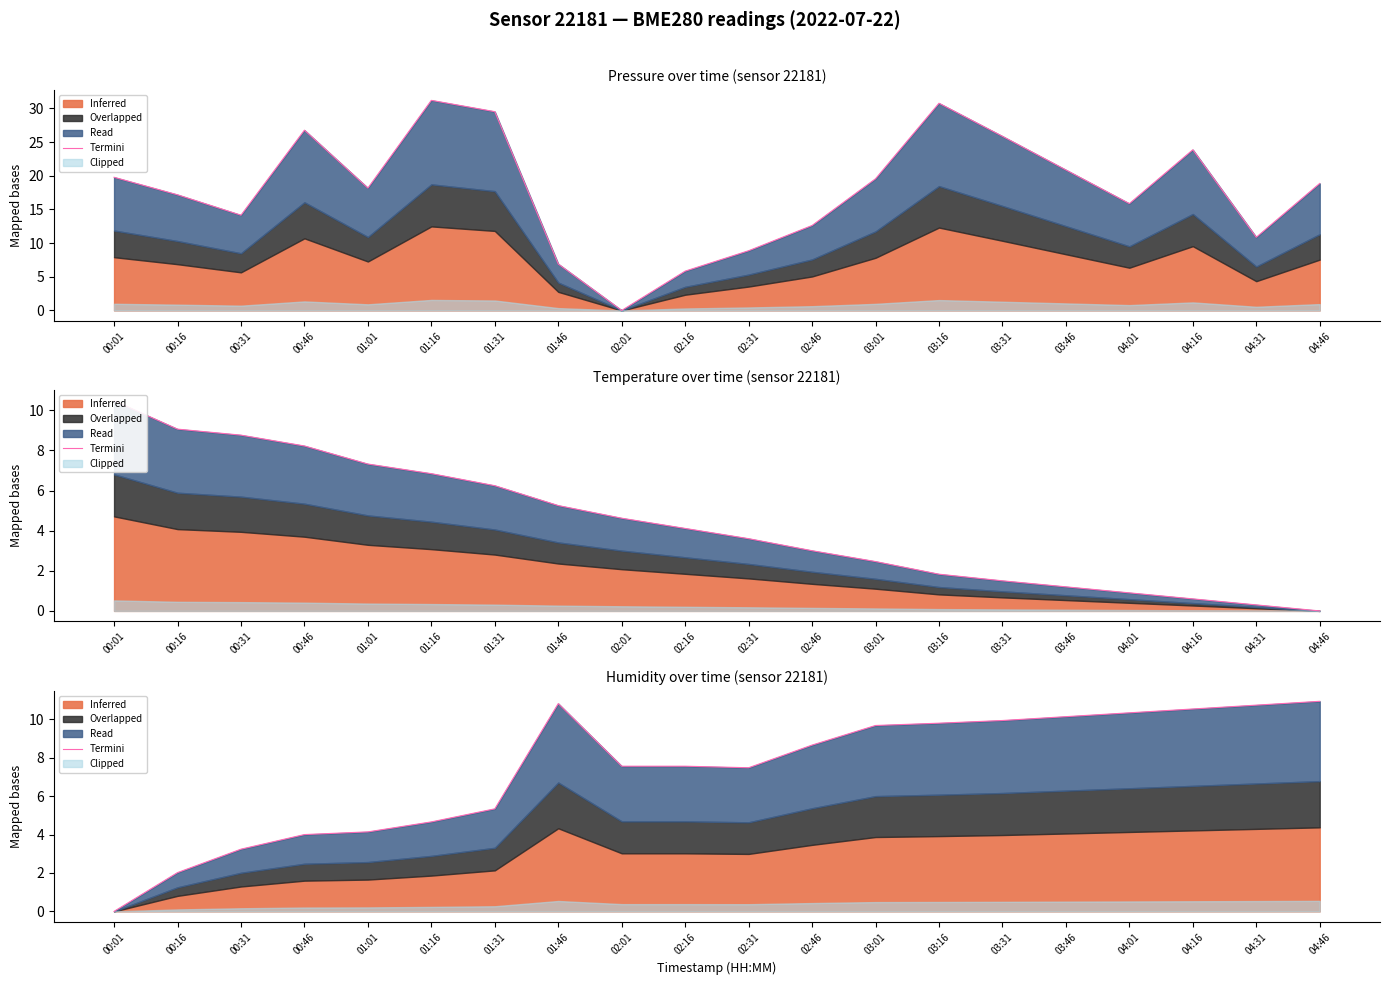

Rank the categories by value from lowest to highest.

00:01, 00:16, 00:31, 00:46, 01:01, 01:16, 01:31, 02:31, 02:01, 02:16, 02:46, 03:01, 03:16, 03:31, 03:46, 04:01, 04:16, 04:31, 01:46, 04:46